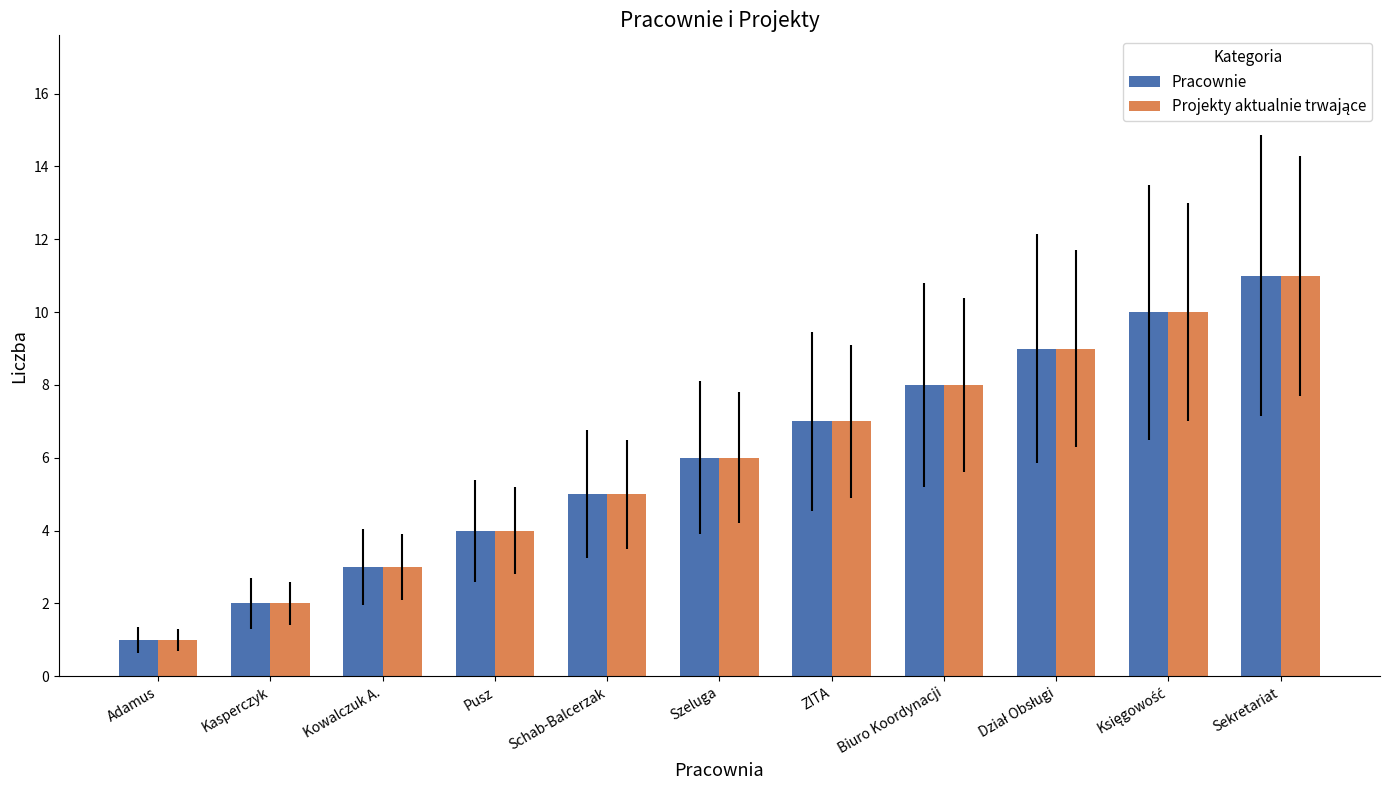

At which category does the chart reach its peak across all series?

Sekretariat